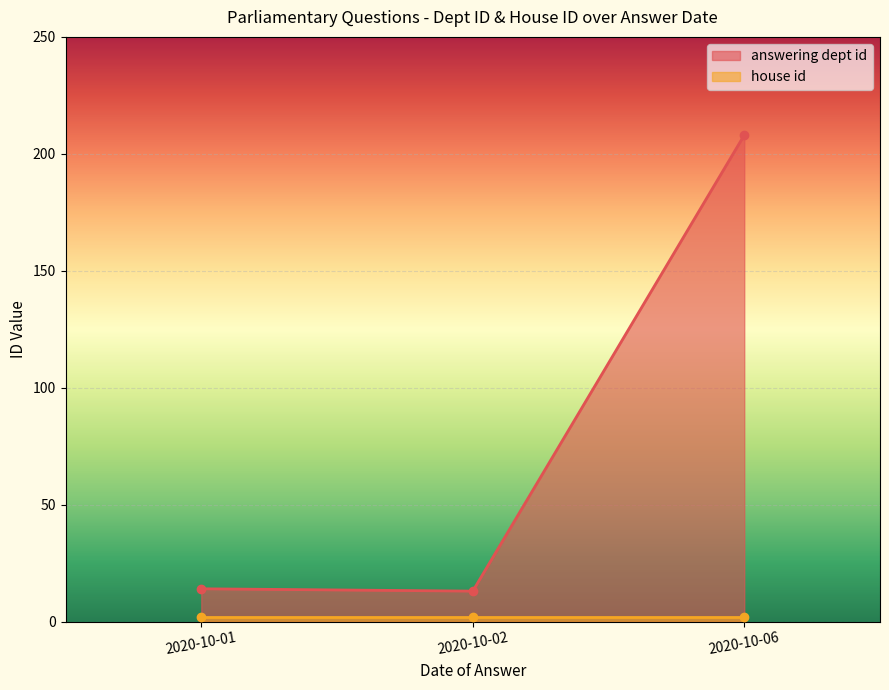

Rank the series at 2020-10-01 from lowest to highest value.

house id, answering dept id